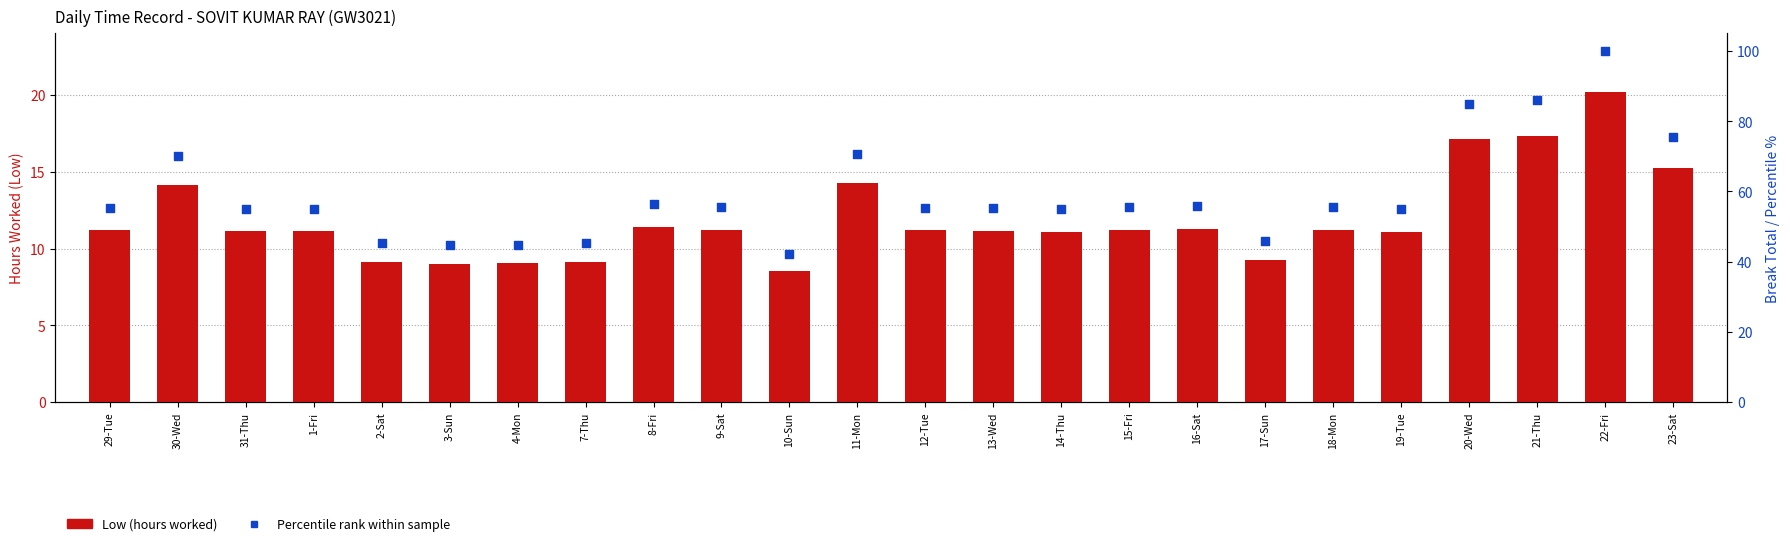

At how many categories does at least one series exceed 67?

6